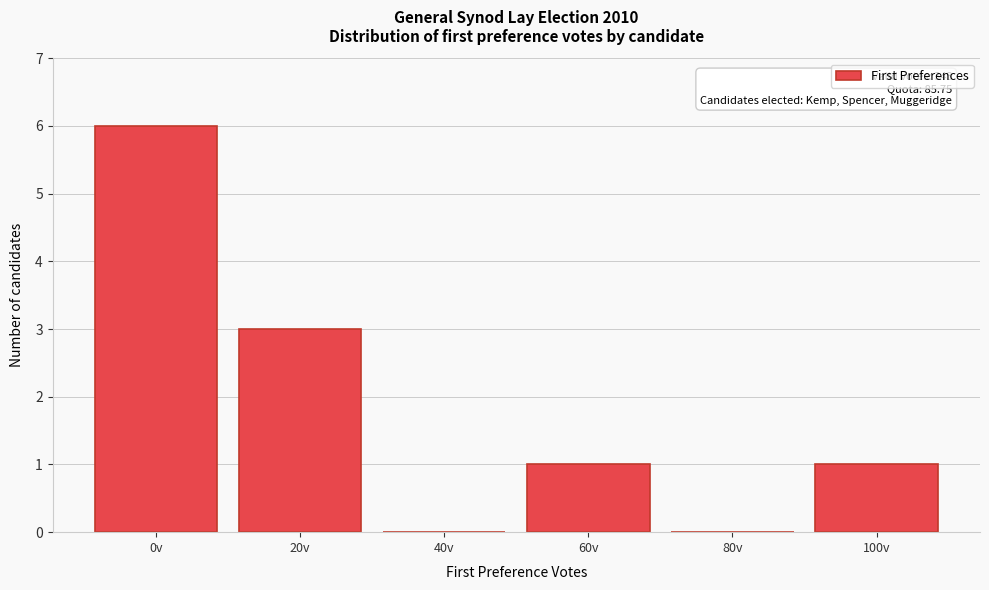

Reading right to left, extract all data points from this chart.

100v=1	80v=0	60v=1	40v=0	20v=3	0v=6